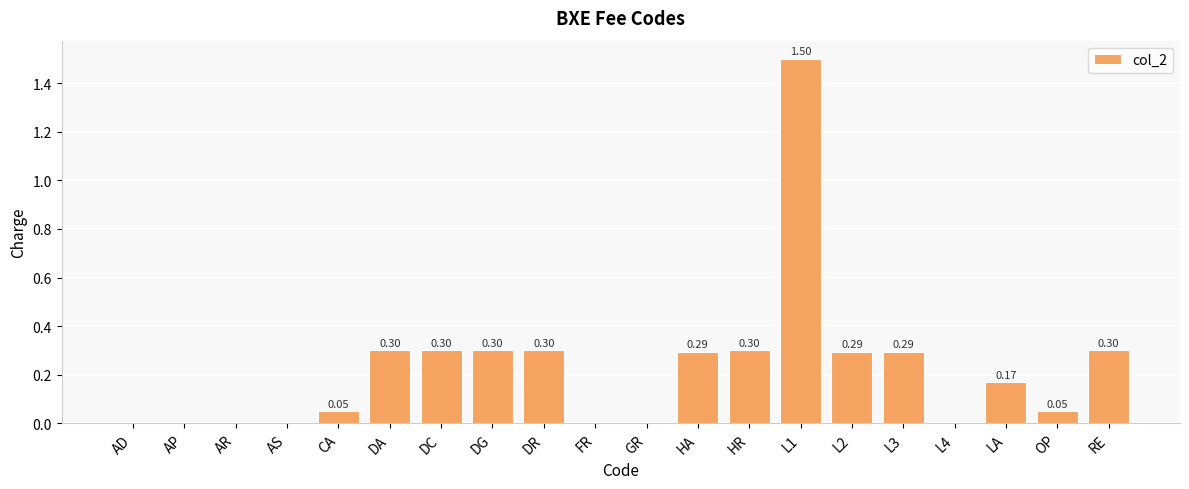

What is the sum of the values at HR and RE?

0.6